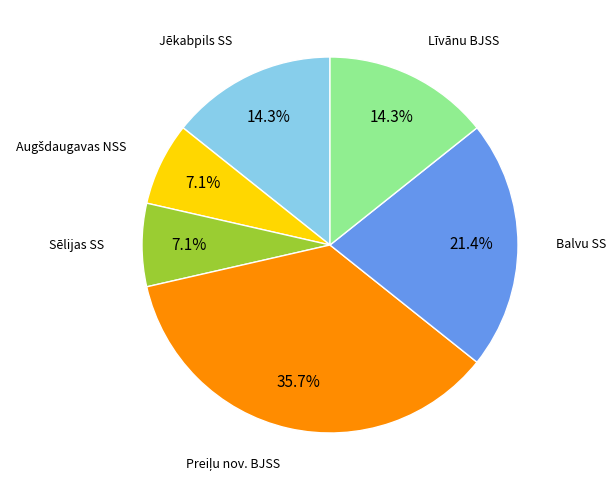

Approximately how many times larger is the value at Sēlijas SS compared to Līvānu BJSS?

0.5